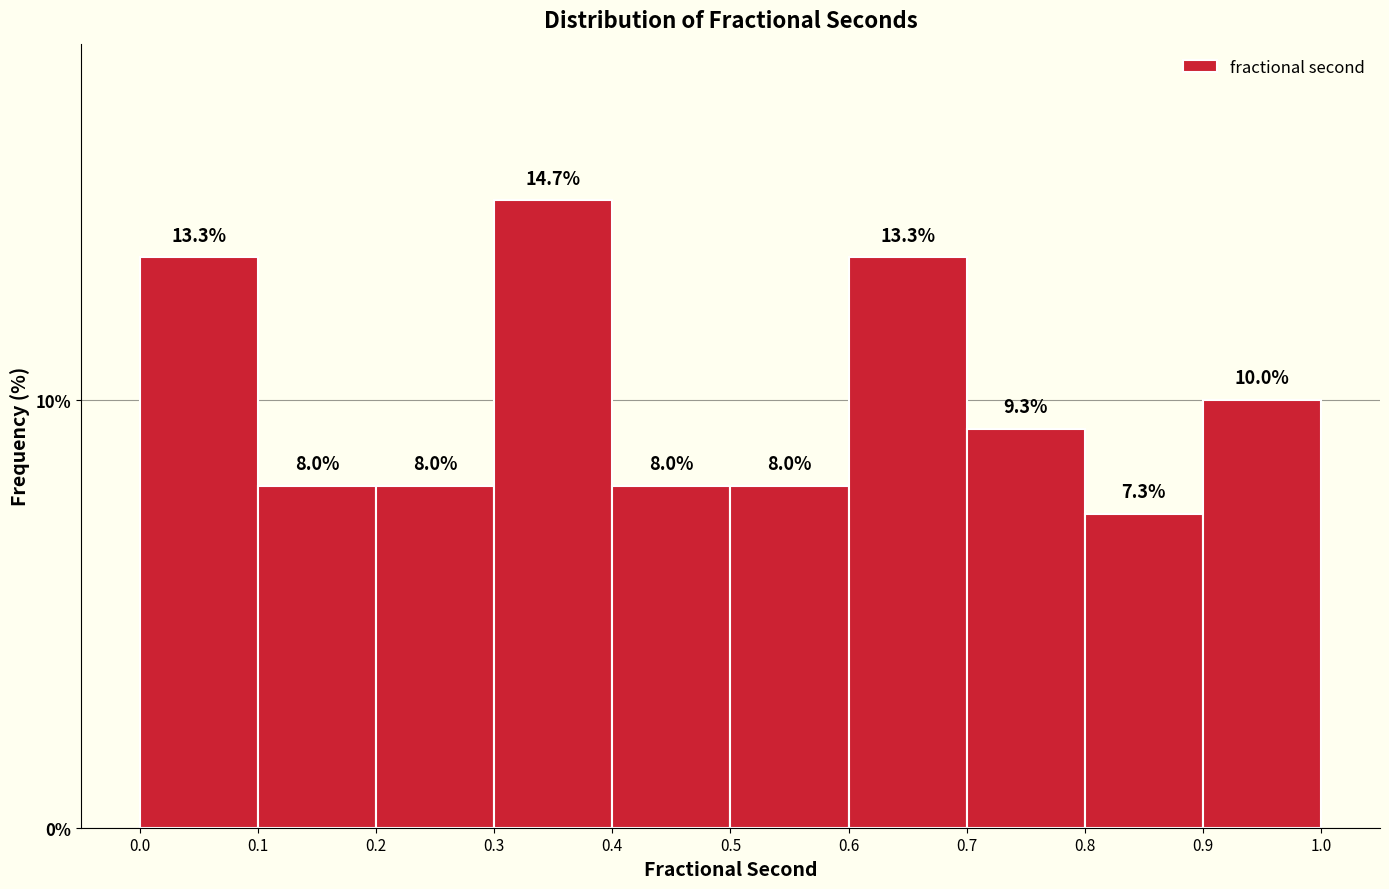

What is the height of the bar covering 0.3 to 0.4 on the x-axis?

14.7